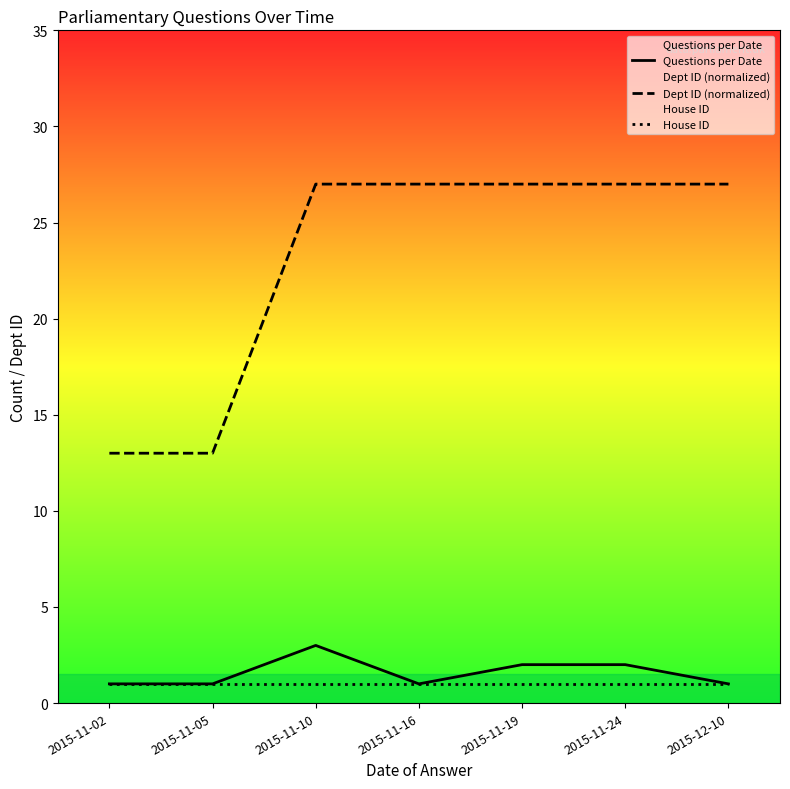

At which label is Dept ID (normalized) closest to 20?

2015-11-02